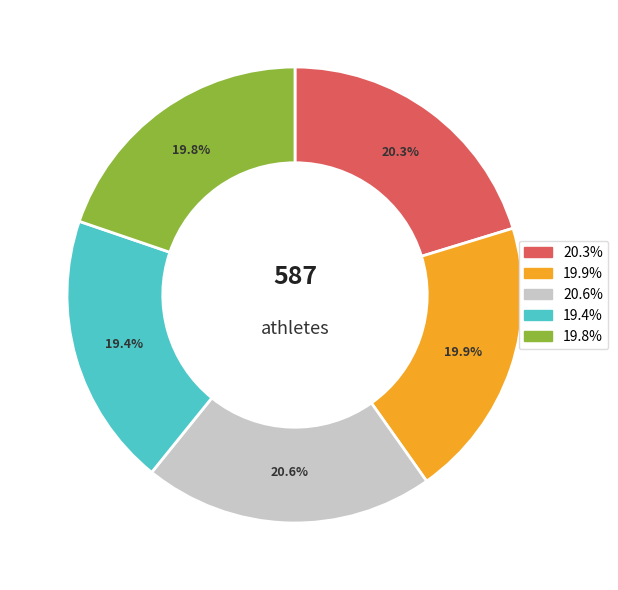

How many segments does this pie chart have?

5